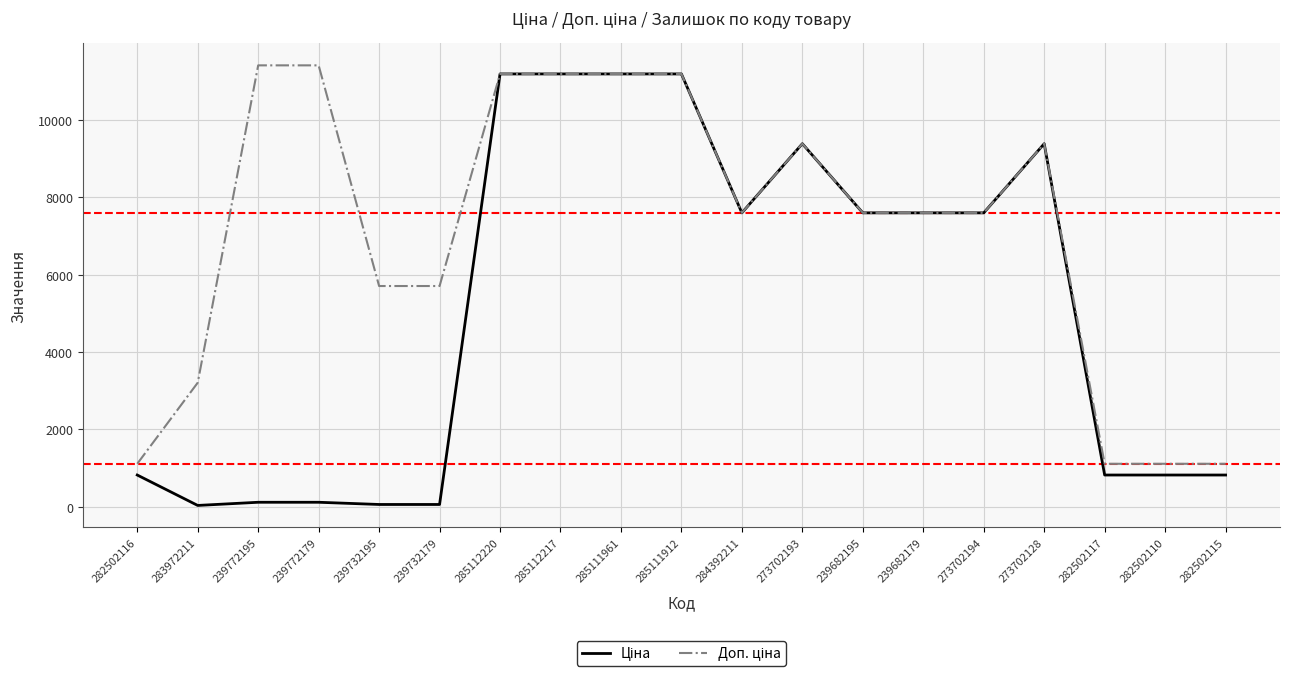

What is the total value across all series at 284392211?

15193.1